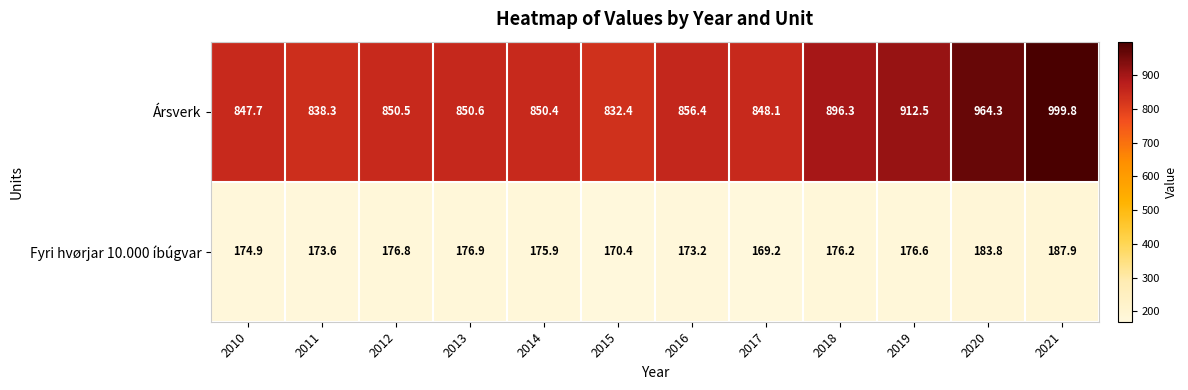

At which label is Ársverk closest to 916?

2019